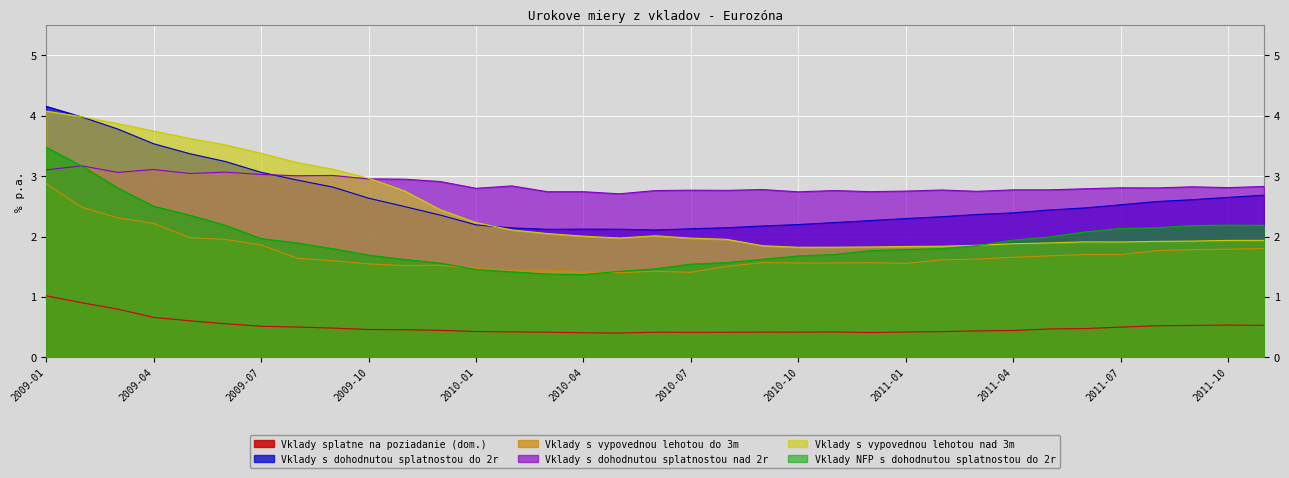

True or false: Vklady s vypovednou lehotou do 3m and Vklady splatne na poziadanie (dom.) cross at least once.

False